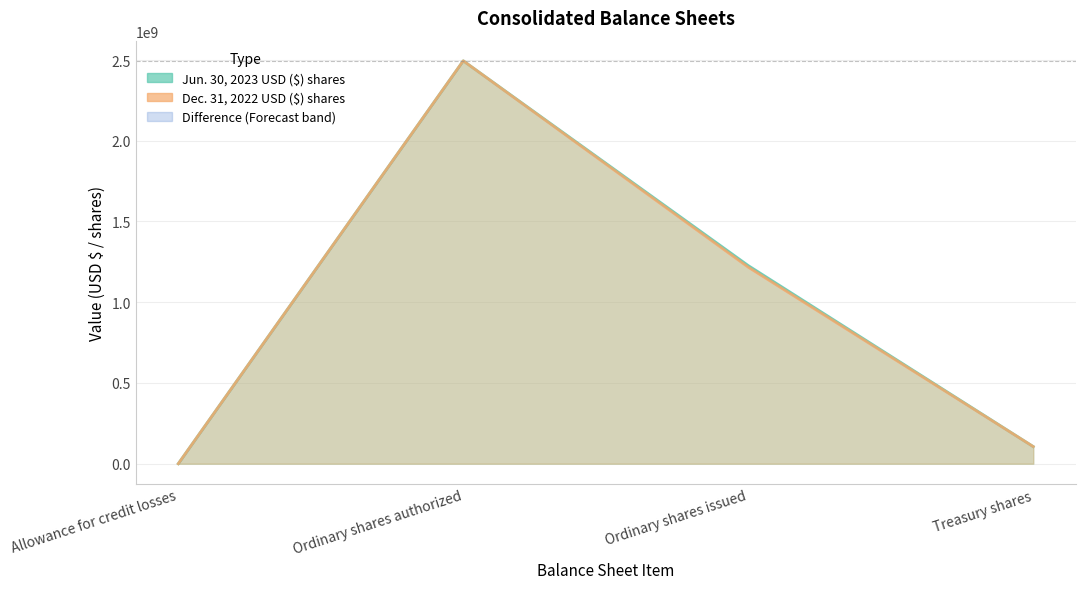

What is the sum of the Jun. 30, 2023 USD ($) shares values at Allowance for credit losses and Ordinary shares authorized?

2495000087